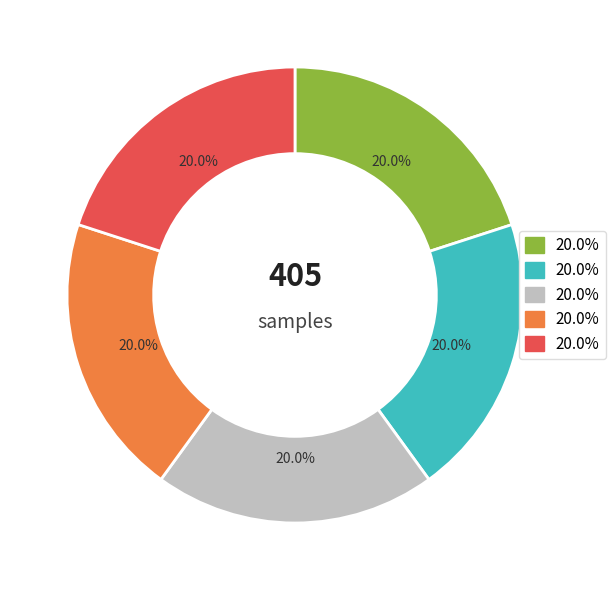

Is there a majority slice in this chart?

No